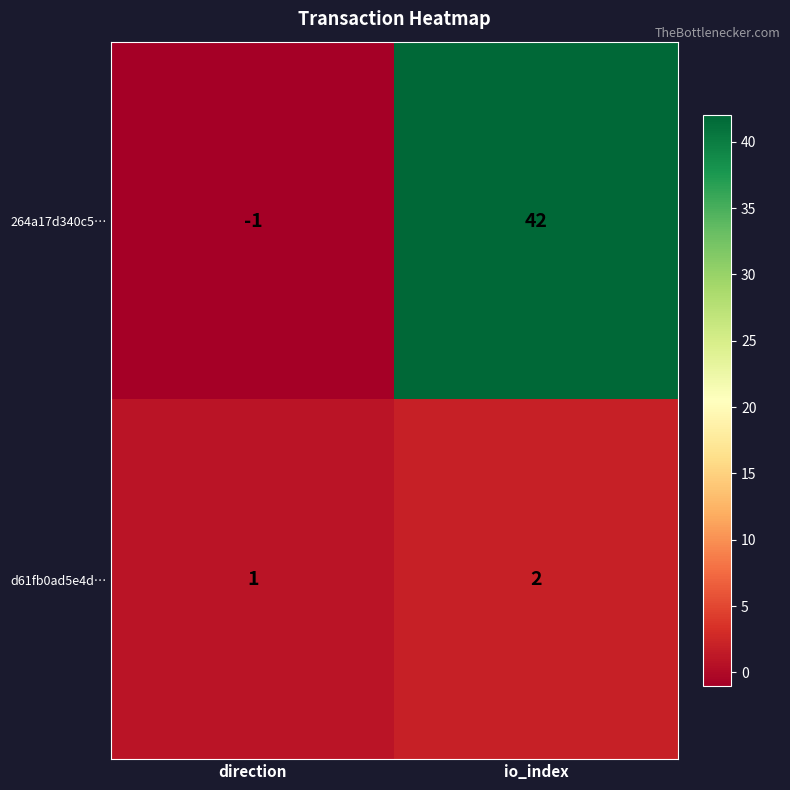

What is the sum of all 264a17d340c5… values?

41